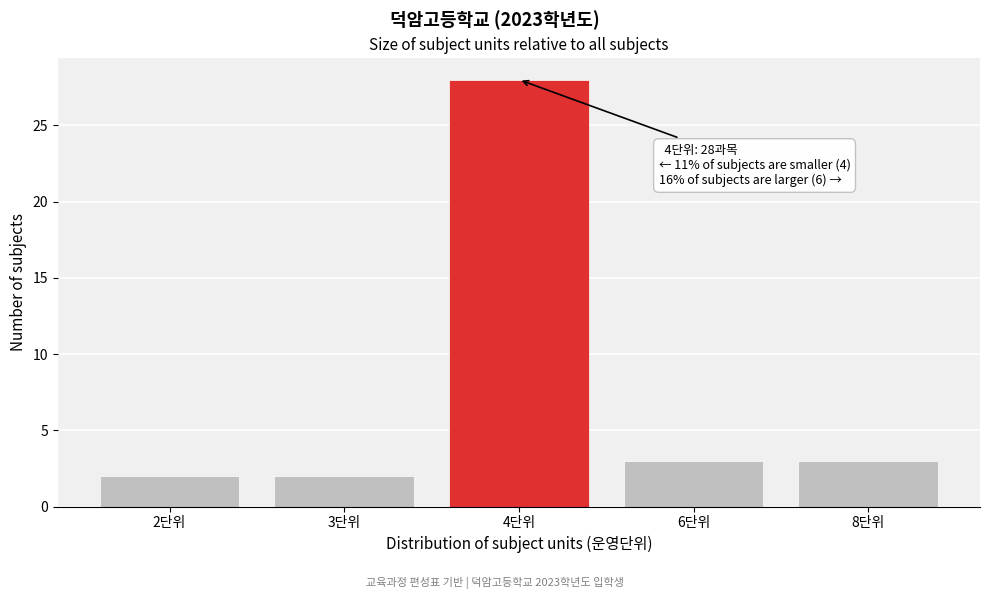

Reading left to right, what are all the values shown in this chart?

2	2	28	3	3